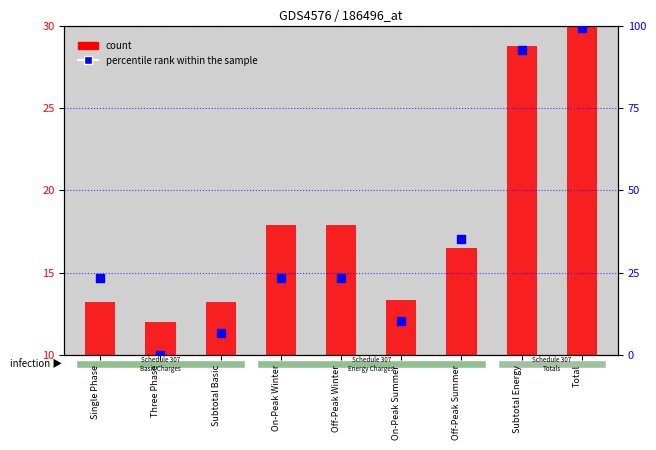

What is the ratio of the value at Total to the value at Subtotal Energy?

1.1